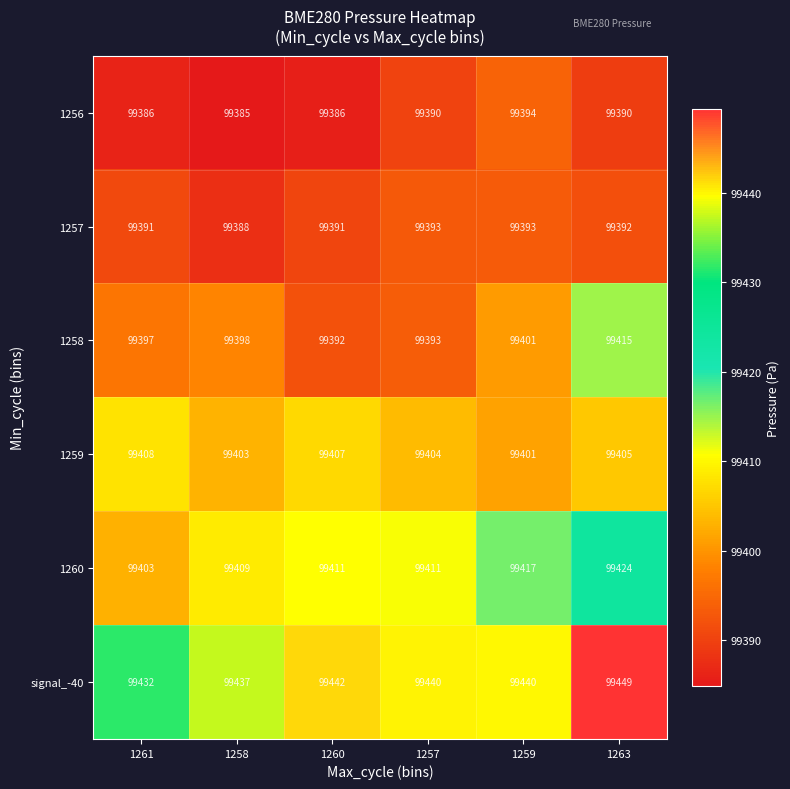

What is the sum of the 1257 values at 1259 and 1258?

198781